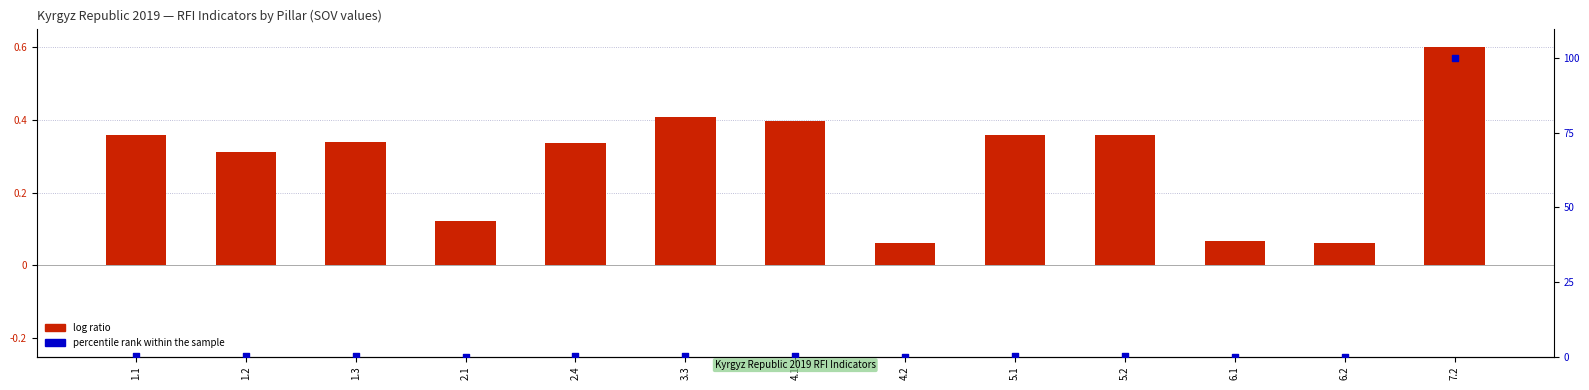

Which series reaches the maximum Y coordinate?

percentile rank within the sample